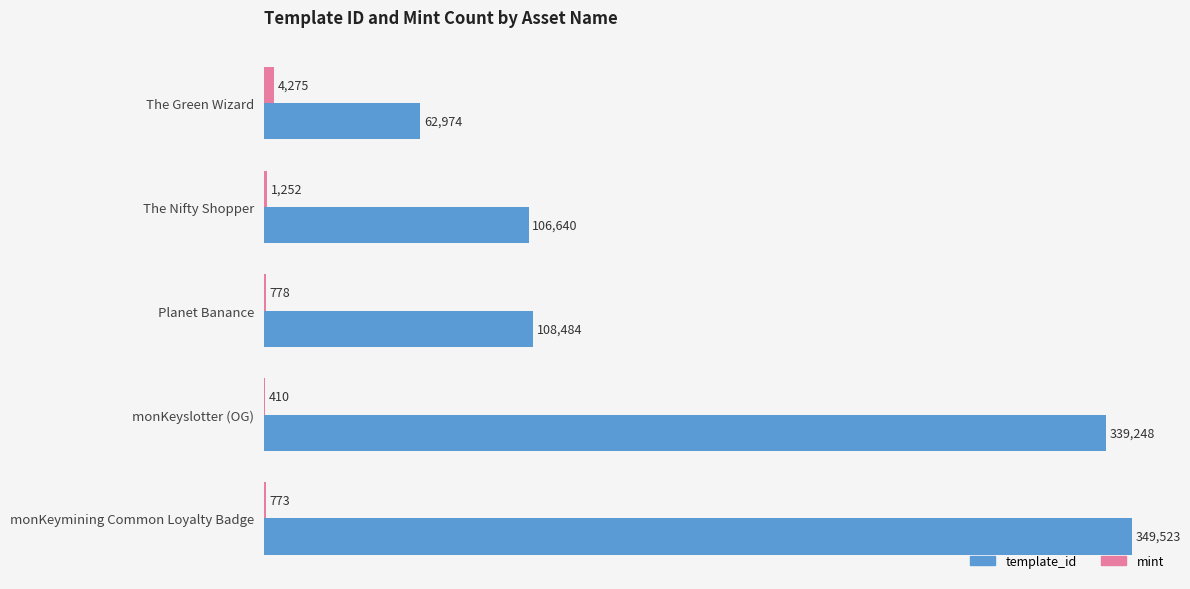

Is it true that template_id equals 339248 at monKeyslotter (OG)?

True